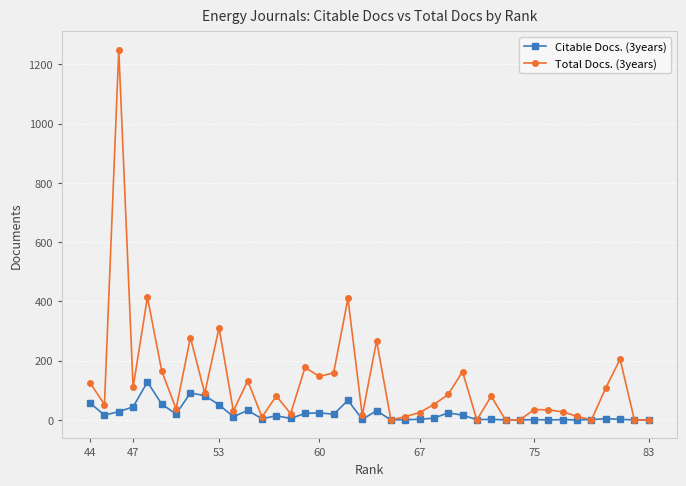

How many categories are shown in the chart?

40